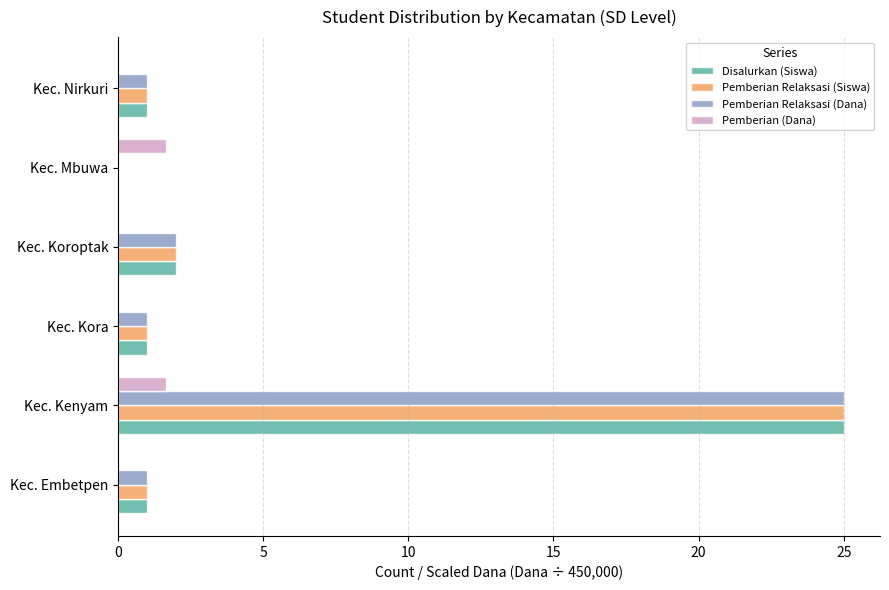

What is the highest value of the Pemberian Relaksasi (Siswa) series?

25.0